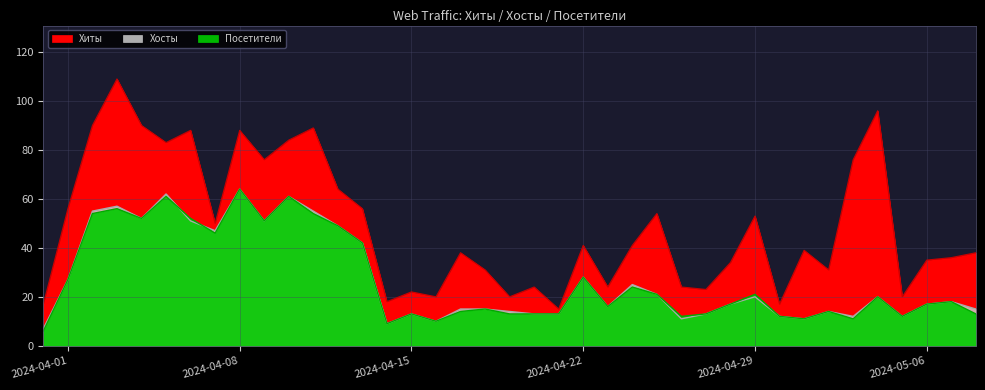

At which label does Посетители reach its minimum?

2024-04-01